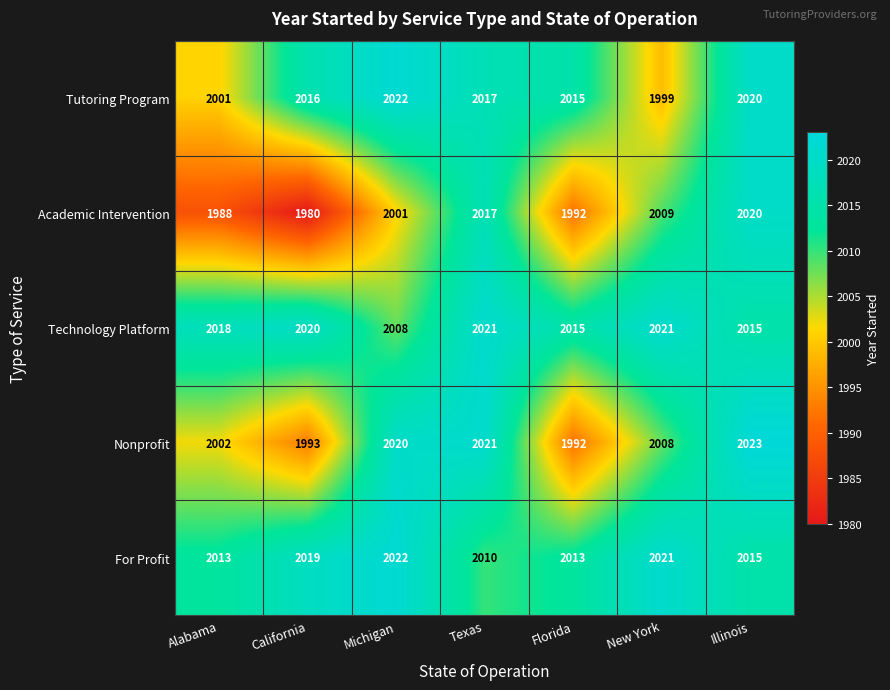

What is the spread (max minus min) of values at Texas?

11